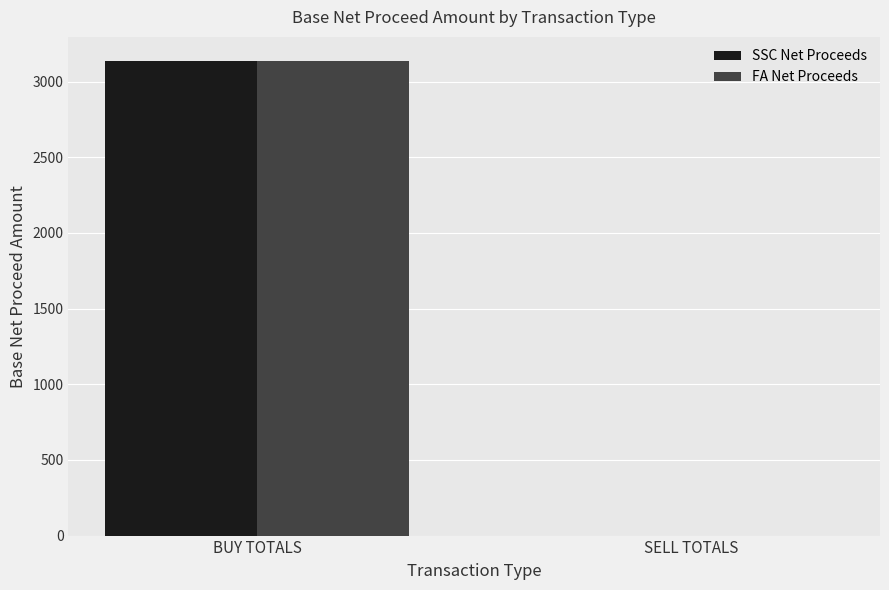

Count the number of data series in this chart.

2